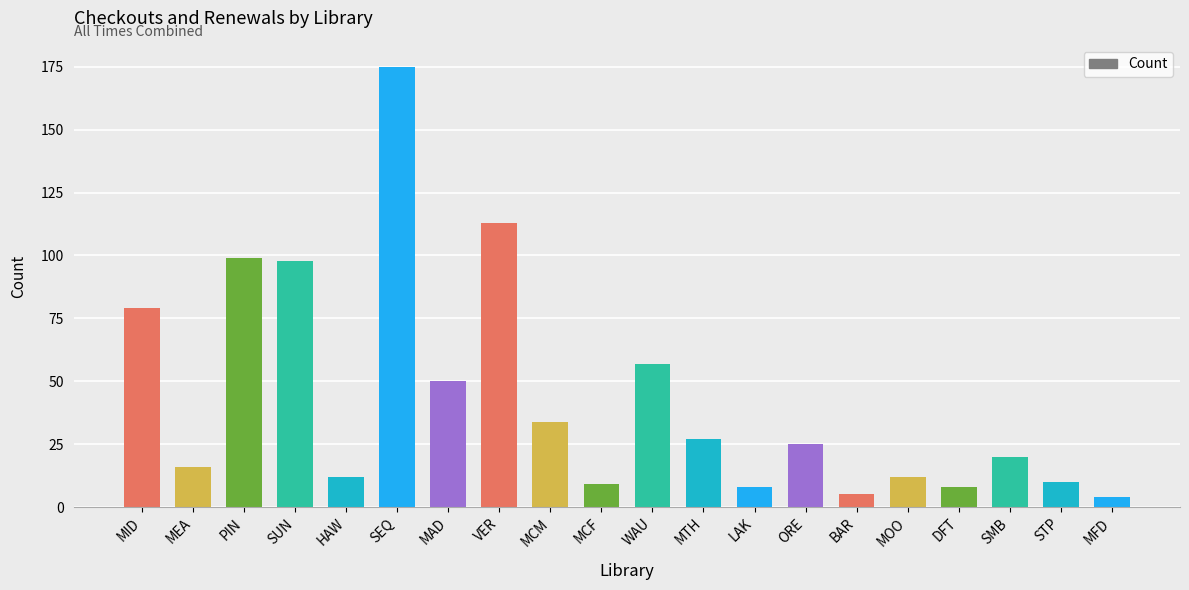

Where does the data first go above 25?

MID